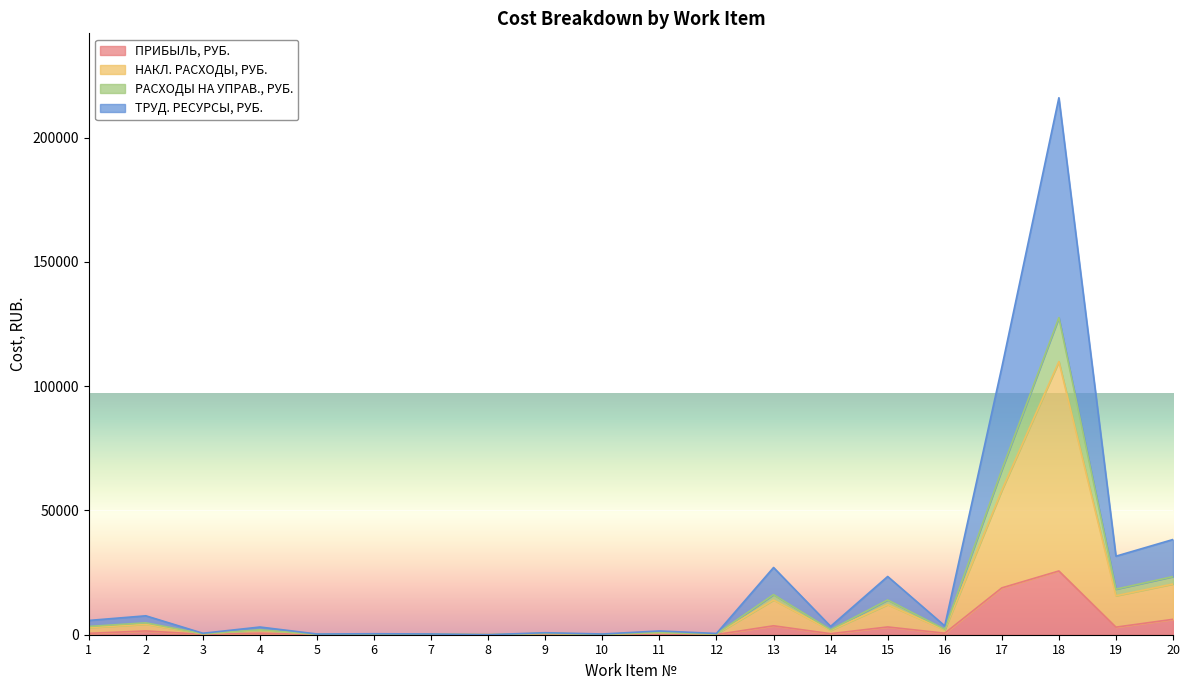

At which label is ПРИБЫЛЬ, РУБ. closest to 12827?

17